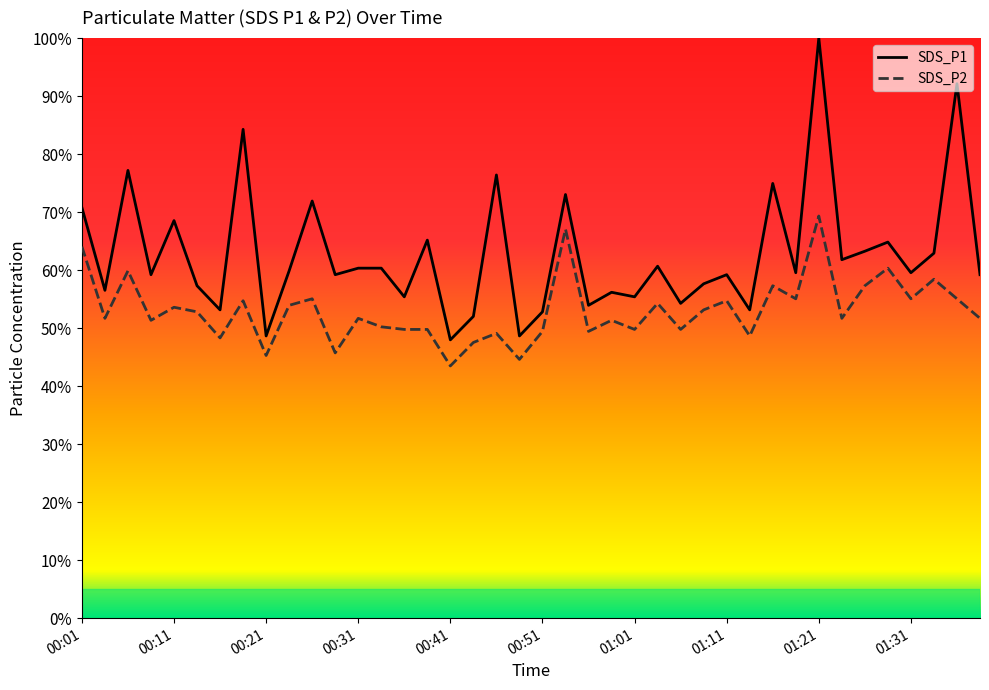

True or false: SDS_P1 has a value of 59.6 at 01:31.

True